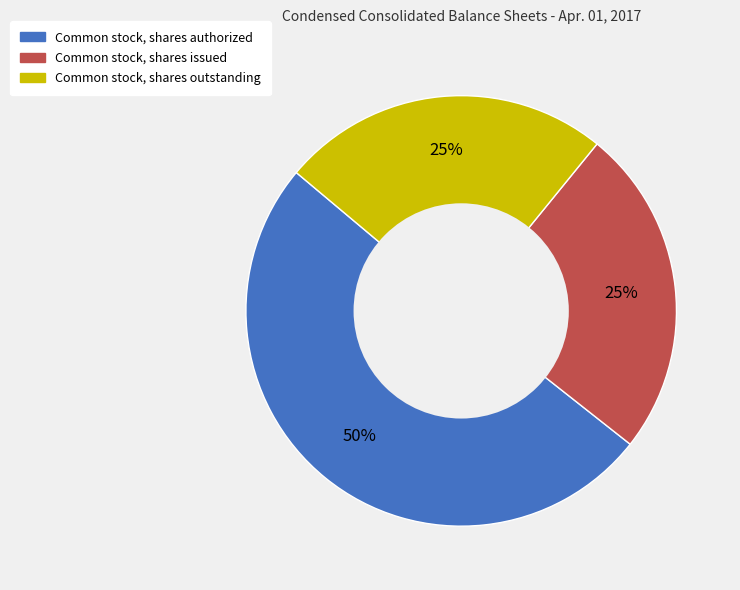

Approximately how many times larger is the value at Common stock, shares issued compared to Common stock, shares authorized?

0.5